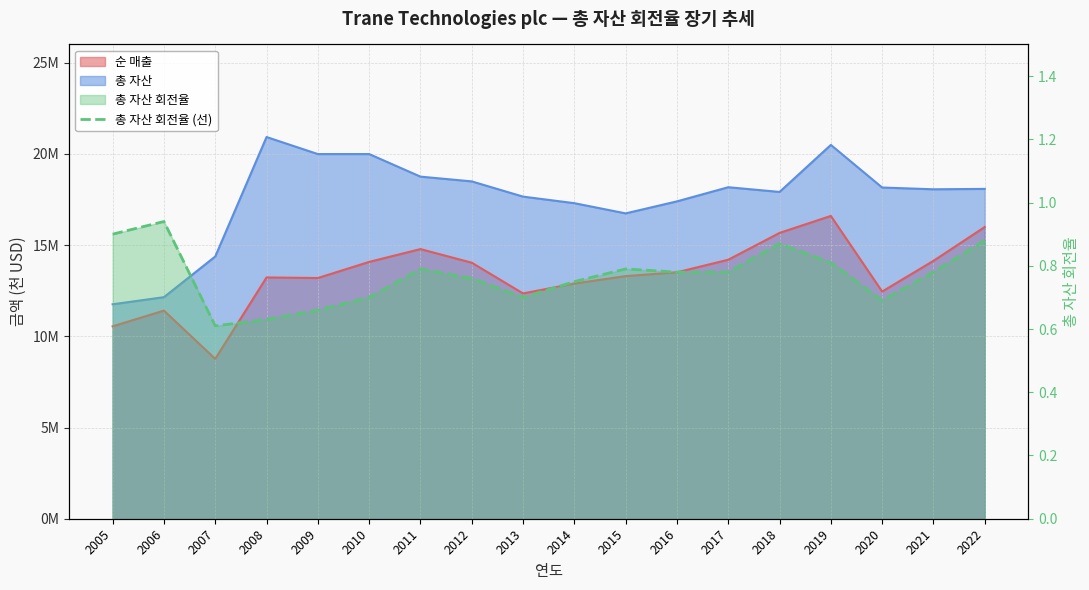

What value does the data have at 2012?

0.8